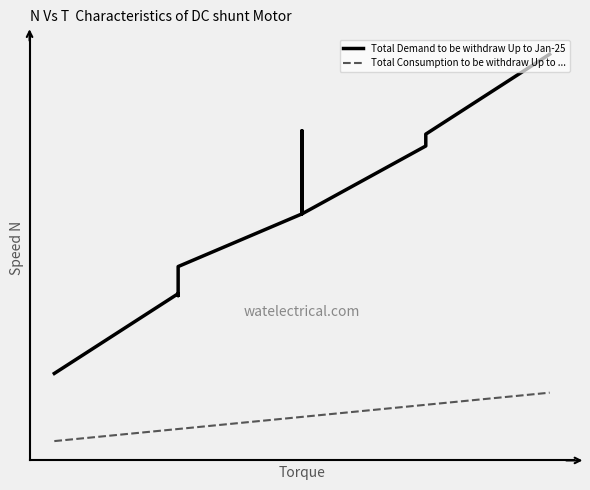

The Total Demand to be withdraw Up to Jan-25 series shows 47.0 at 9. True or false?

False